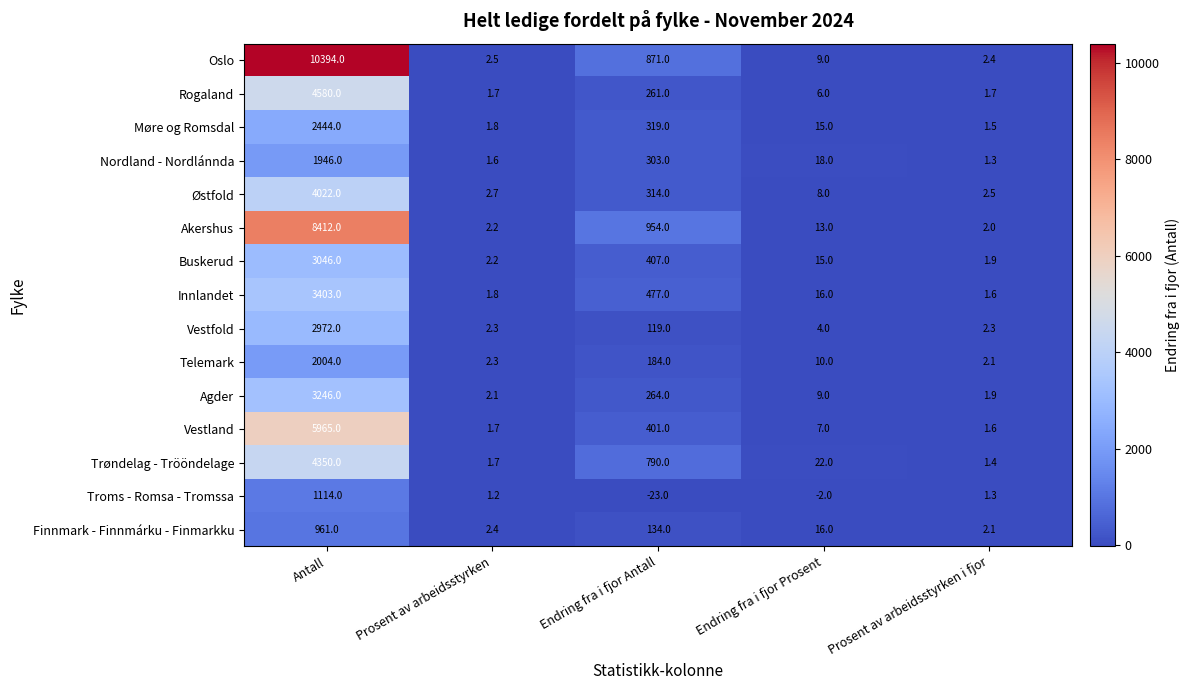

At how many categories does at least one series exceed 2258?

1